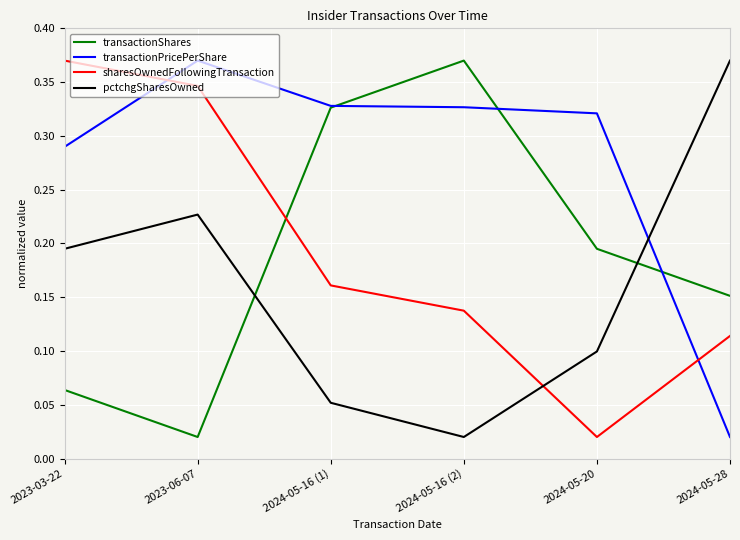

At which category does sharesOwnedFollowingTransaction reach its first local valley?

2024-05-20